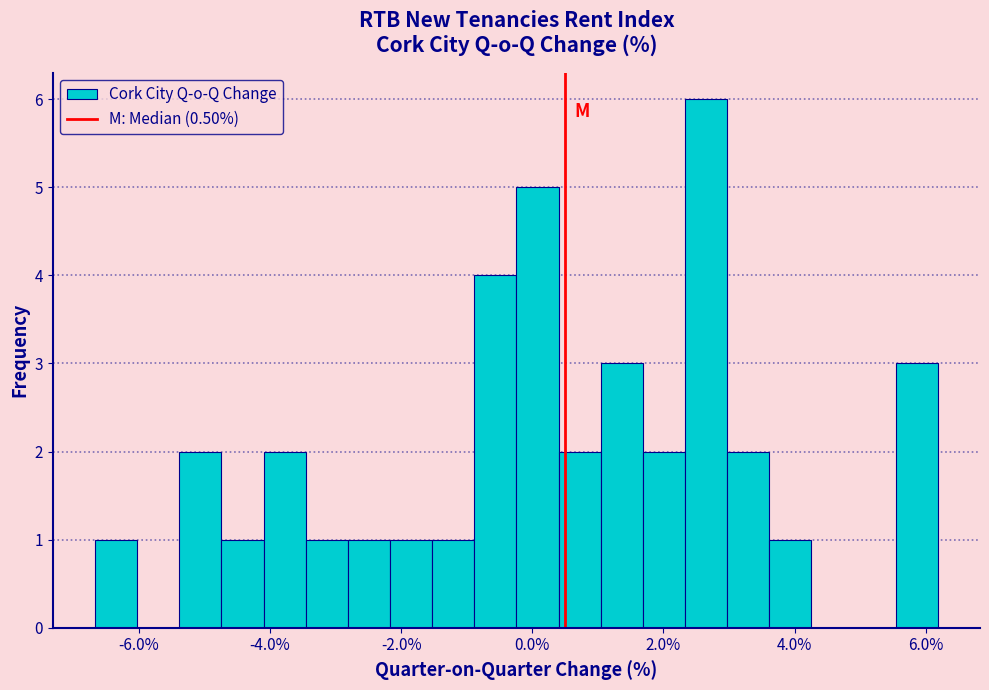

Around what value on the x-axis is the tallest bar? Give the approximate position of its centre, as read against the axis.

2.6